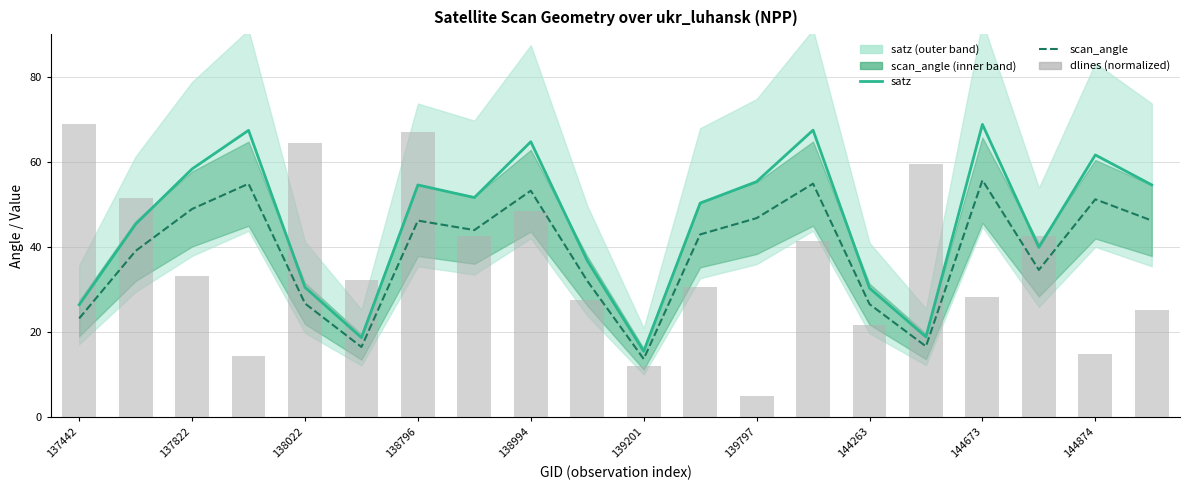

Rank the series by their maximum value, from lowest to highest.

scan_angle, satz, dlines (normalized)